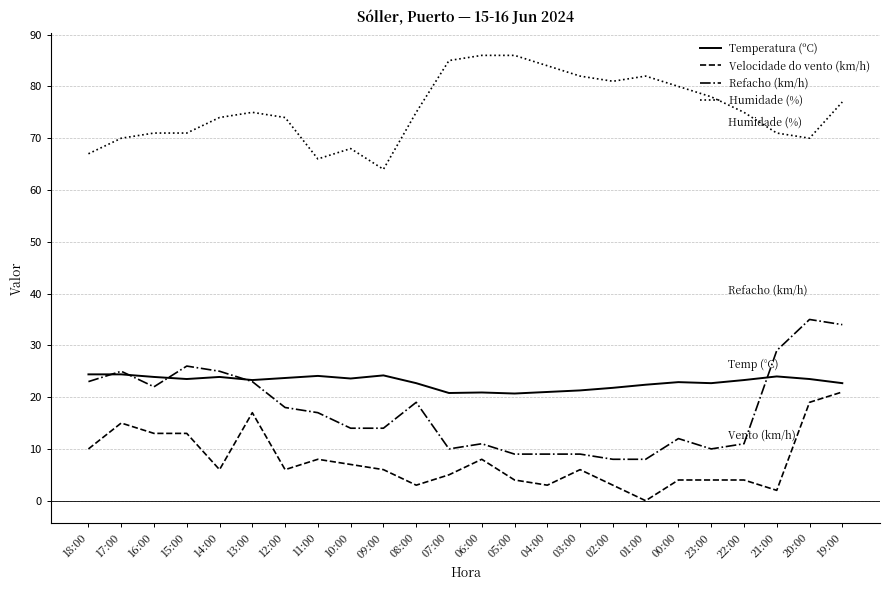

True or false: Temperatura (ºC) has a value of 30.9 at 01:00.

False